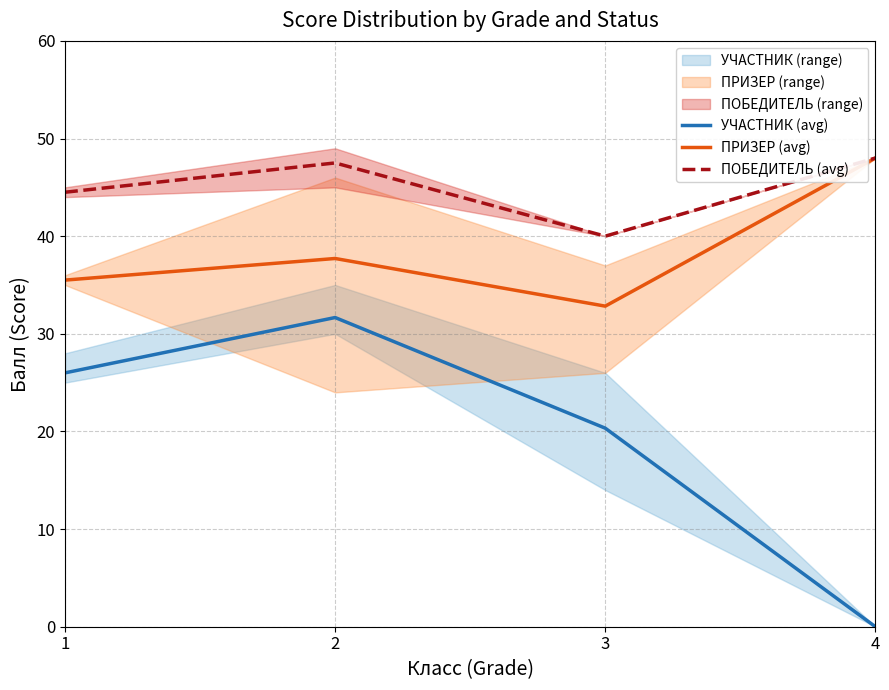

How many data points in ПОБЕДИТЕЛЬ (avg) are above 47?

2